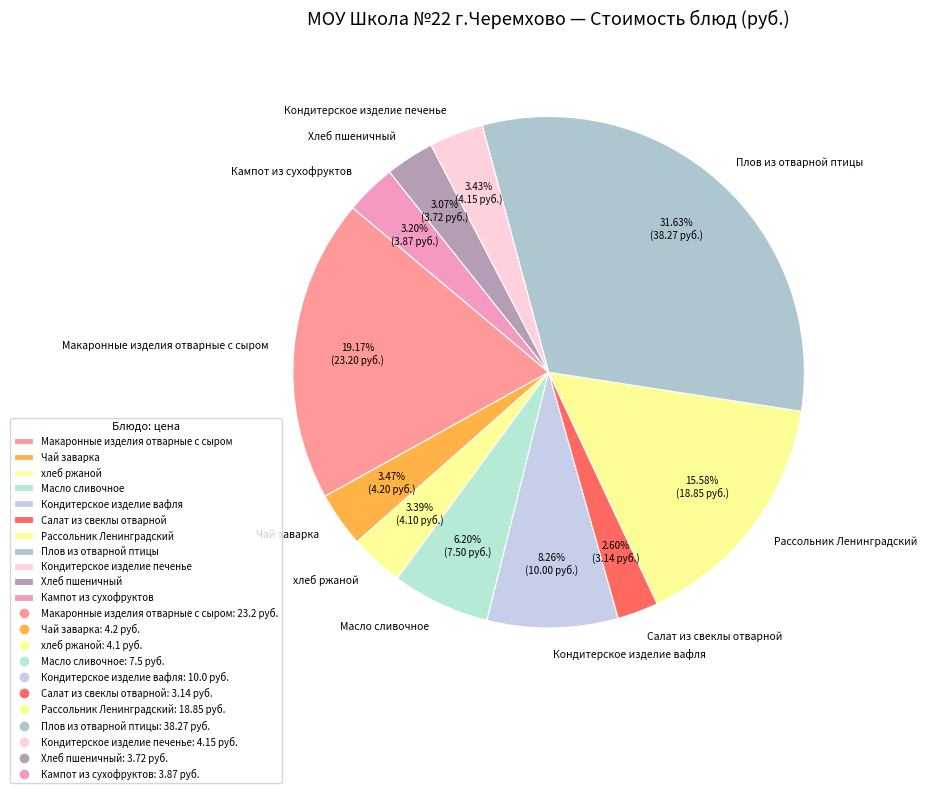

Which has a higher value, Кондитерское изделие вафля or Хлеб пшеничный?

Кондитерское изделие вафля